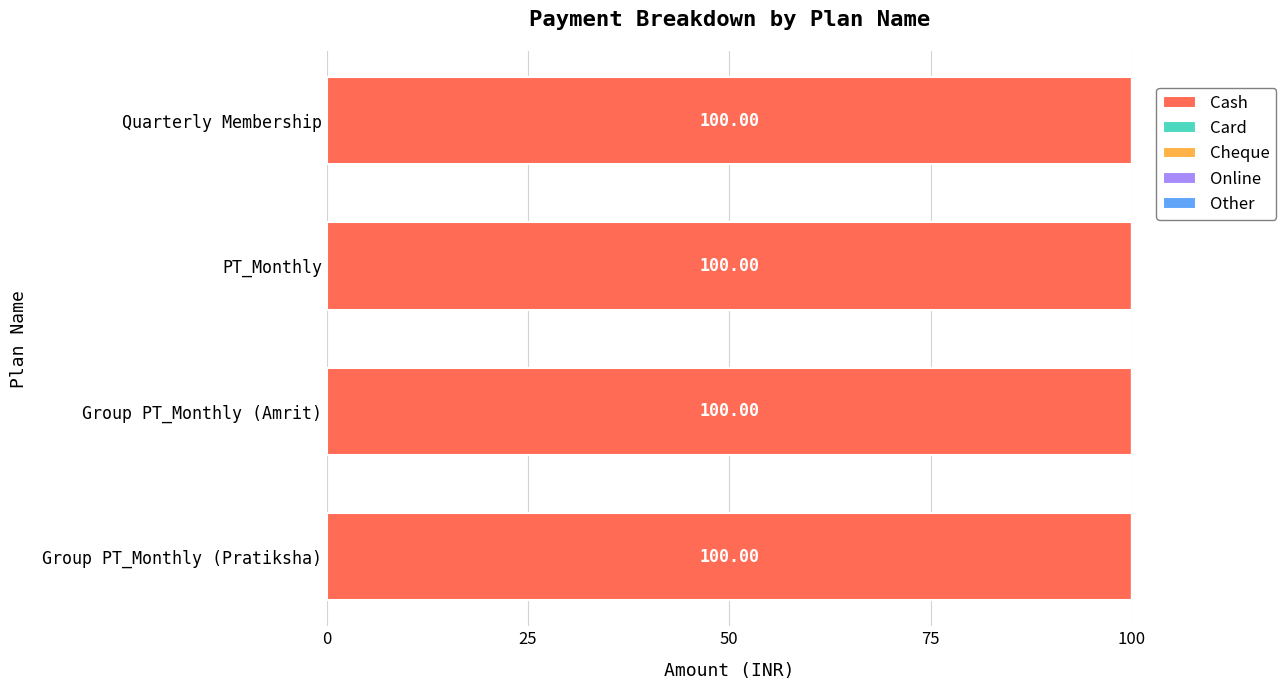

Is the value of Online at Group PT_Monthly (Pratiksha) greater than the value of Card at Quarterly Membership?

No